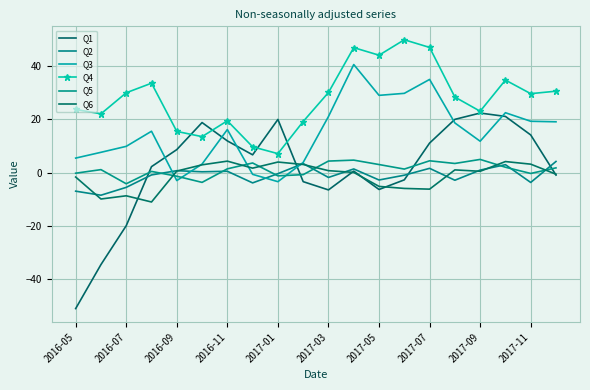

How many negative values does the Q3 series have?

3